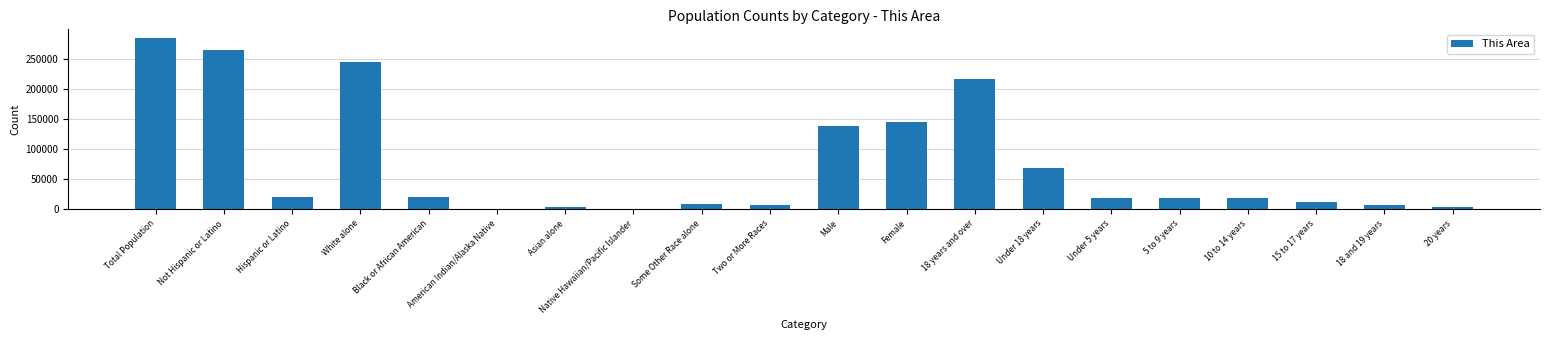

Between Under 18 years and Not Hispanic or Latino, which is larger?

Not Hispanic or Latino